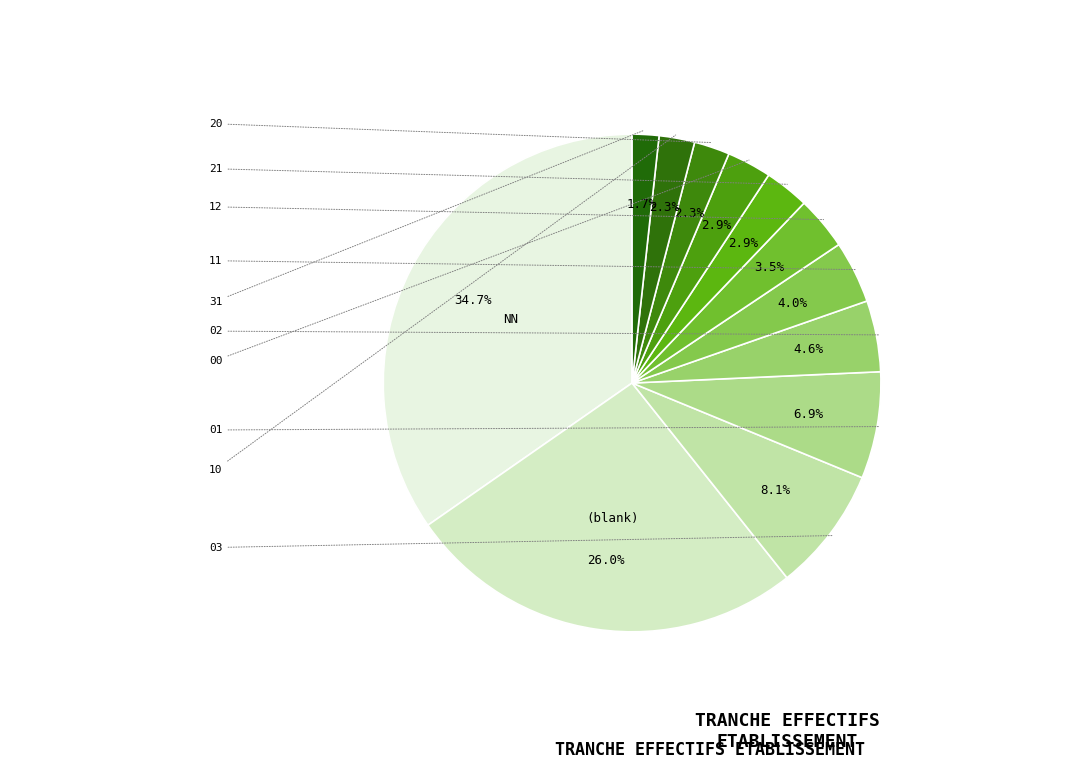

How many slices are in this pie chart?

12